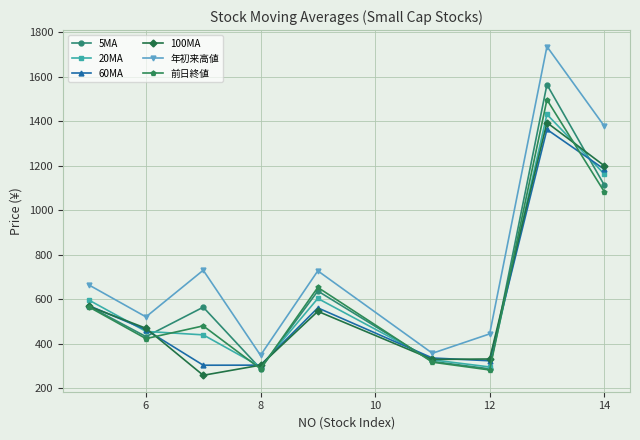

How many interior local peaks does the 60MA series have?

2